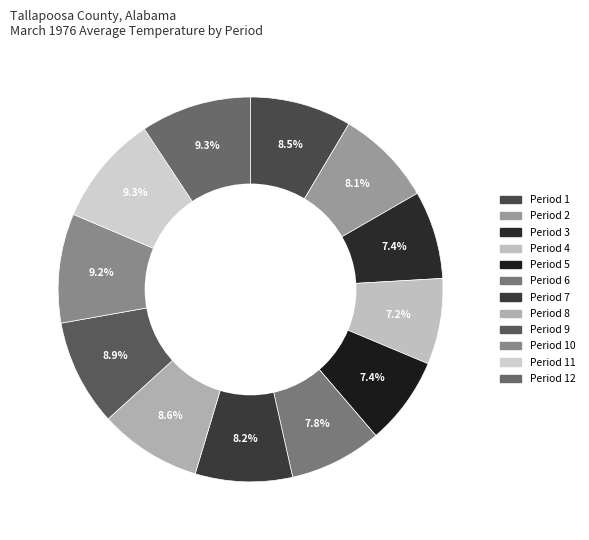

To the nearest percent, what portion does Period 5 represent?

7%